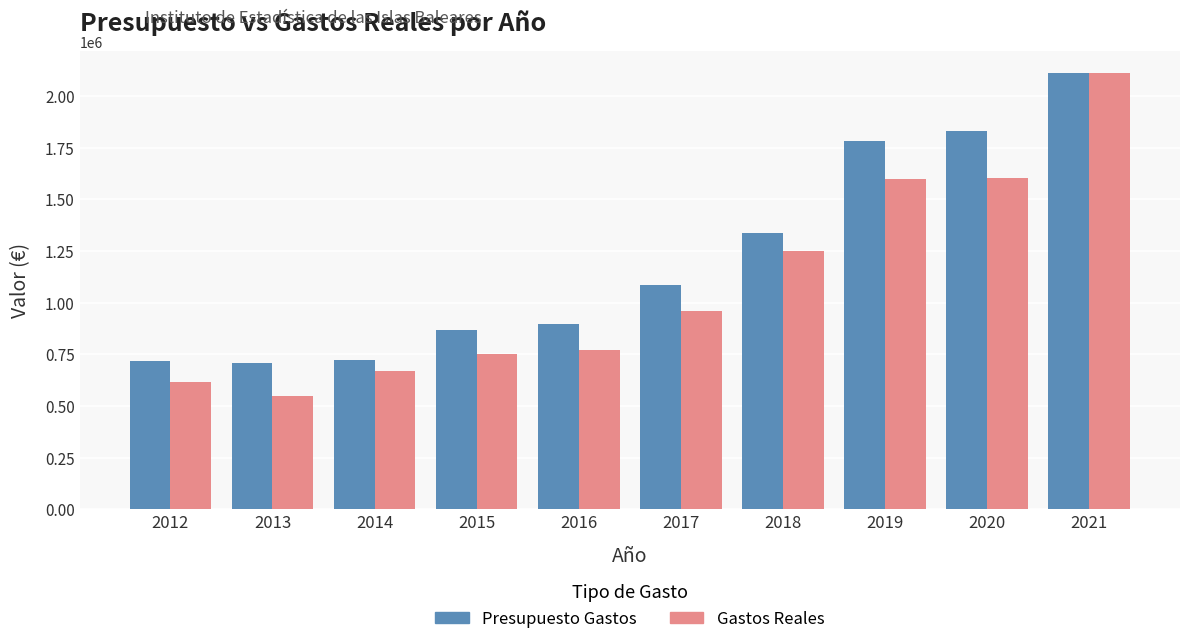

What is the value of the Presupuesto Gastos bar at the 2nd from the left?

709639.0